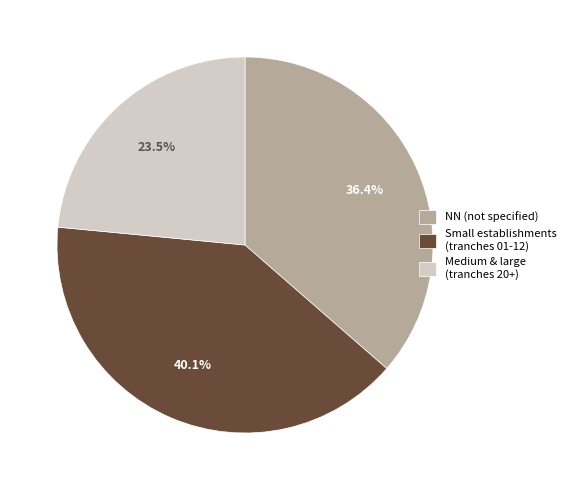

Rank the categories by value from highest to lowest.

Small establishments (tranches 01-12), NN (not specified), Medium & large (tranches 20+)